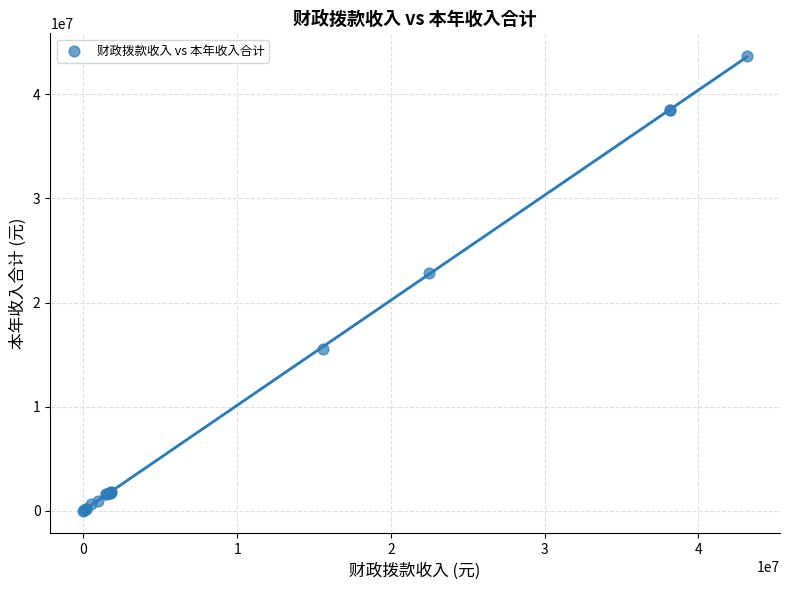

What Y value in the scatter plot is closest to 21847239?

22811972.9